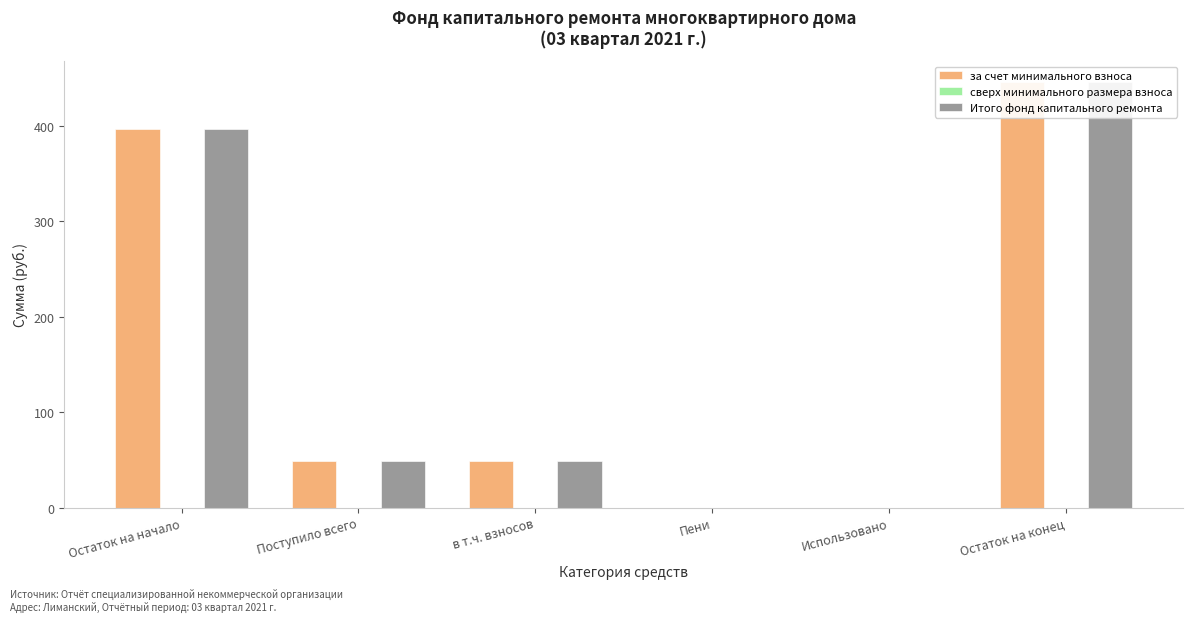

Rank the categories by сверх минимального размера взноса value from highest to lowest.

Остаток на начало, Поступило всего, в т.ч. взносов, Пени, Использовано, Остаток на конец